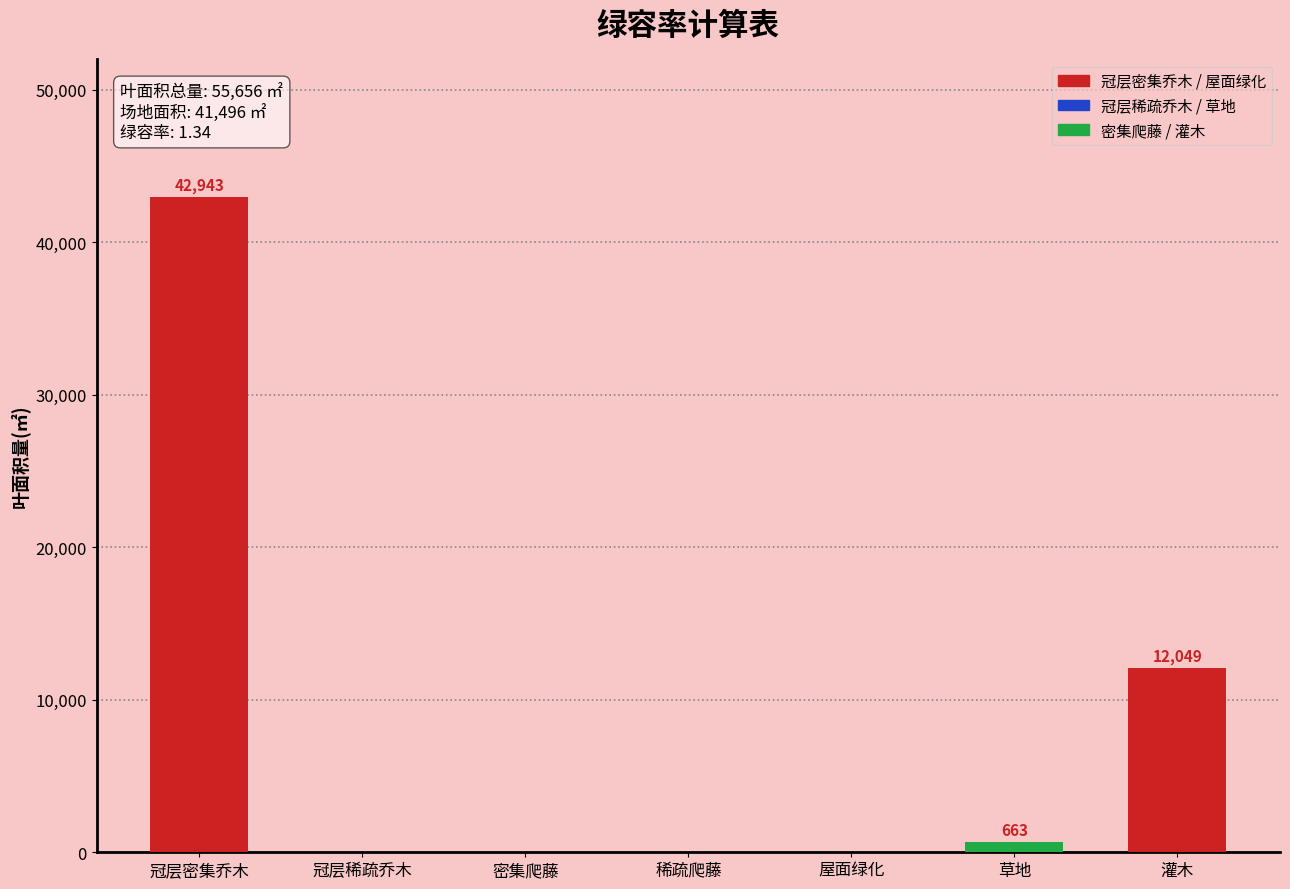

The value at 冠层密集乔木 is 65400. True or false?

False